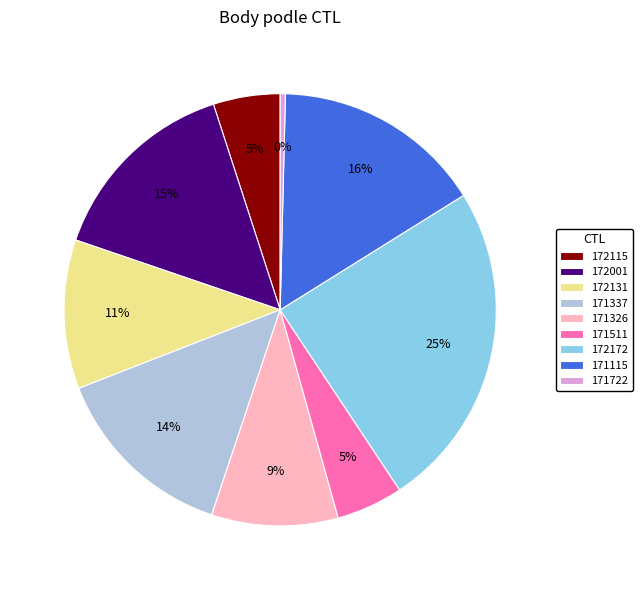

Is there any slice that represents more than half of the pie?

No